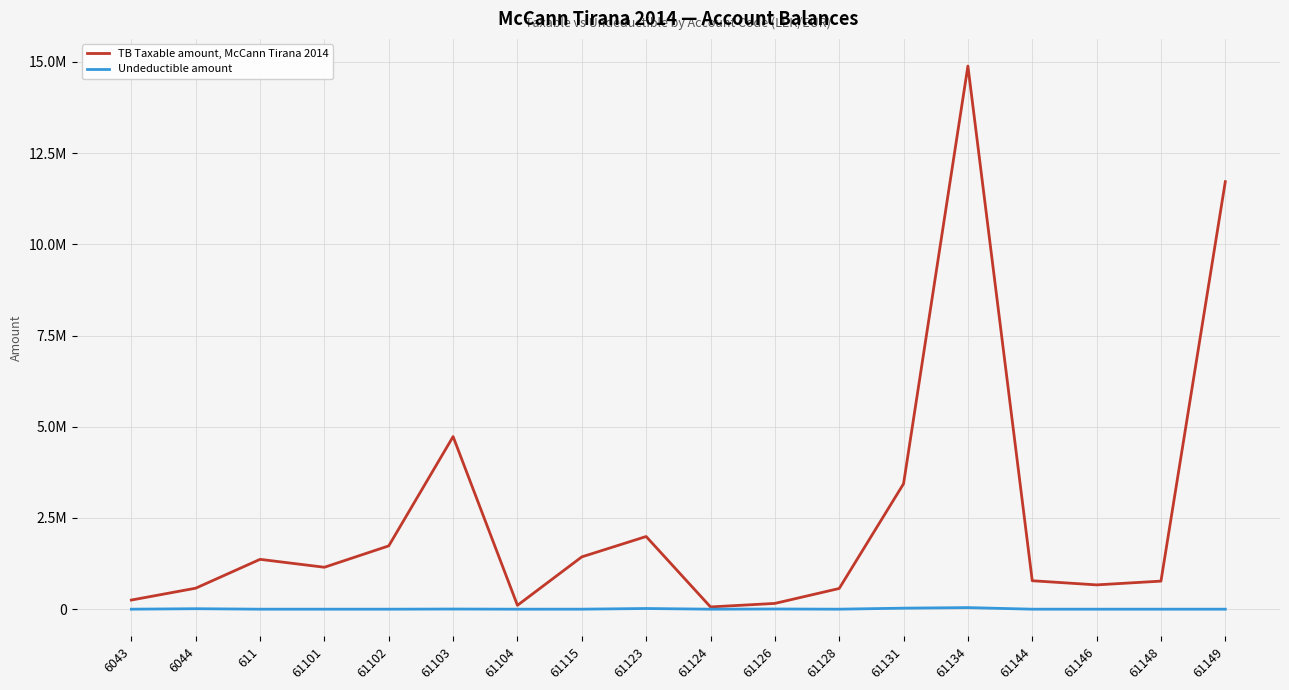

Where is the first local maximum for Undeductible amount?

6044